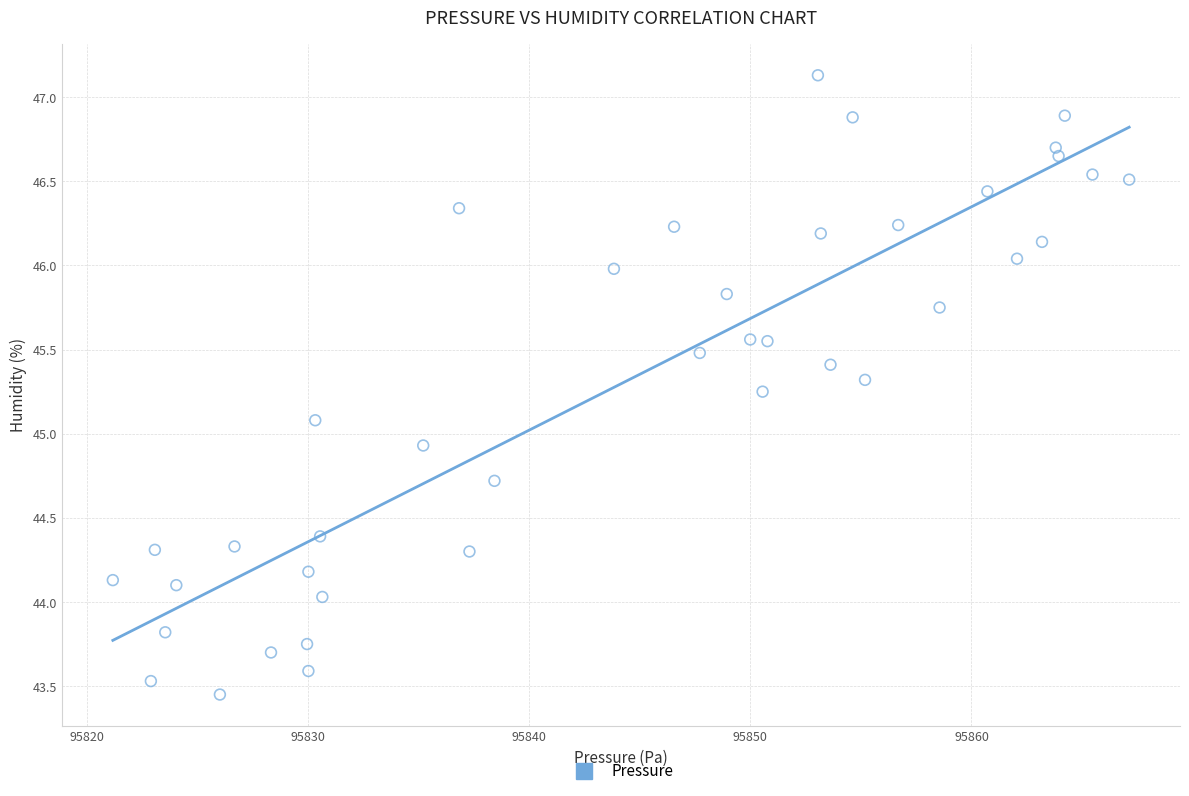

What is the range of Y values (max minus min)?

3.7